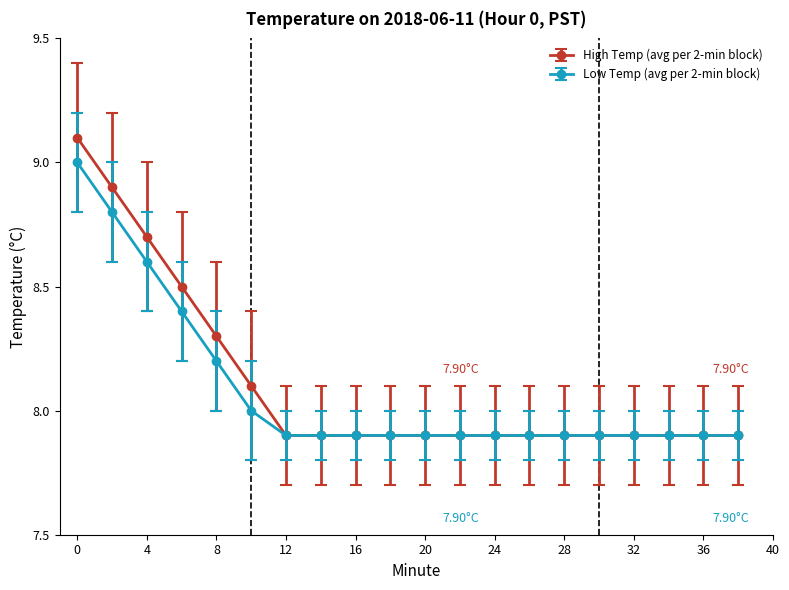

List the series in order of their peak value, lowest first.

Low Temp (avg per 2-min block), High Temp (avg per 2-min block)